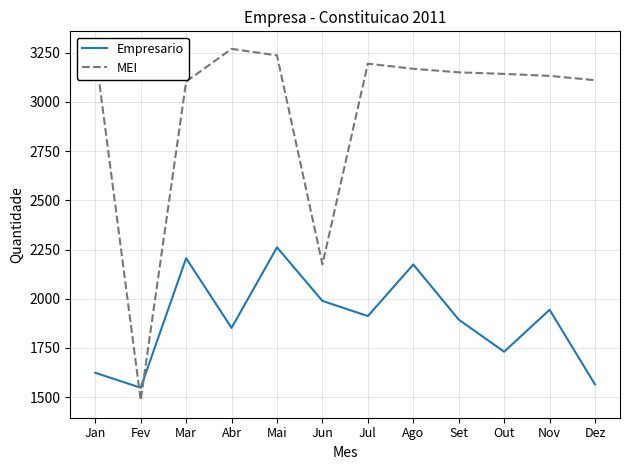

Is the value of Empresario at Jul greater than the value of MEI at Dez?

No